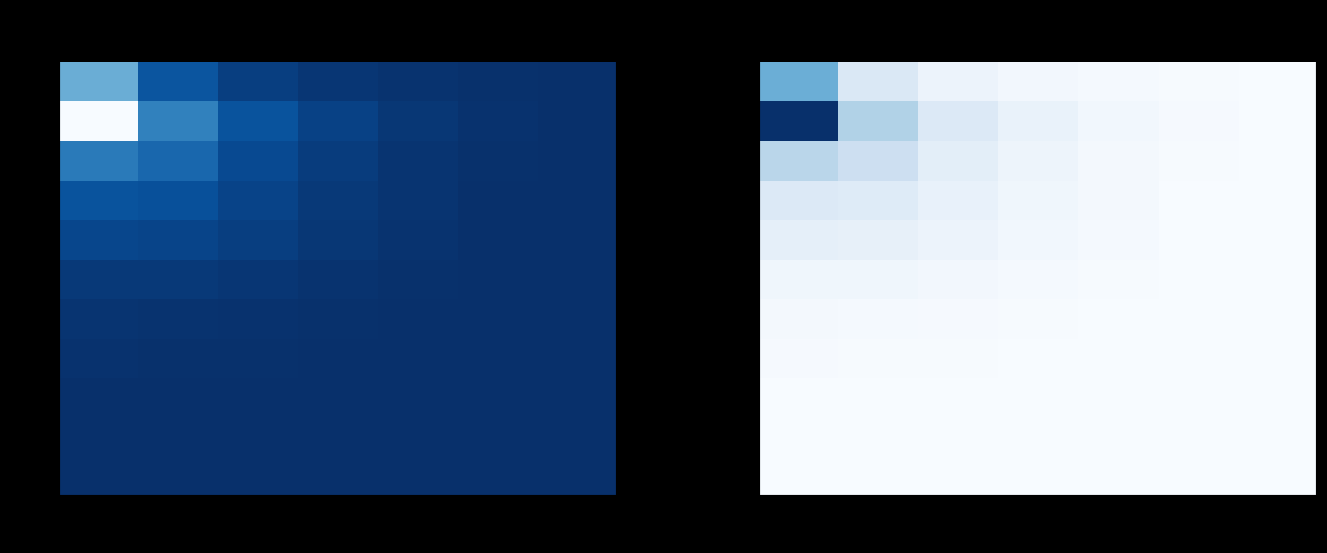

At which category does the chart reach its peak across all series?

2